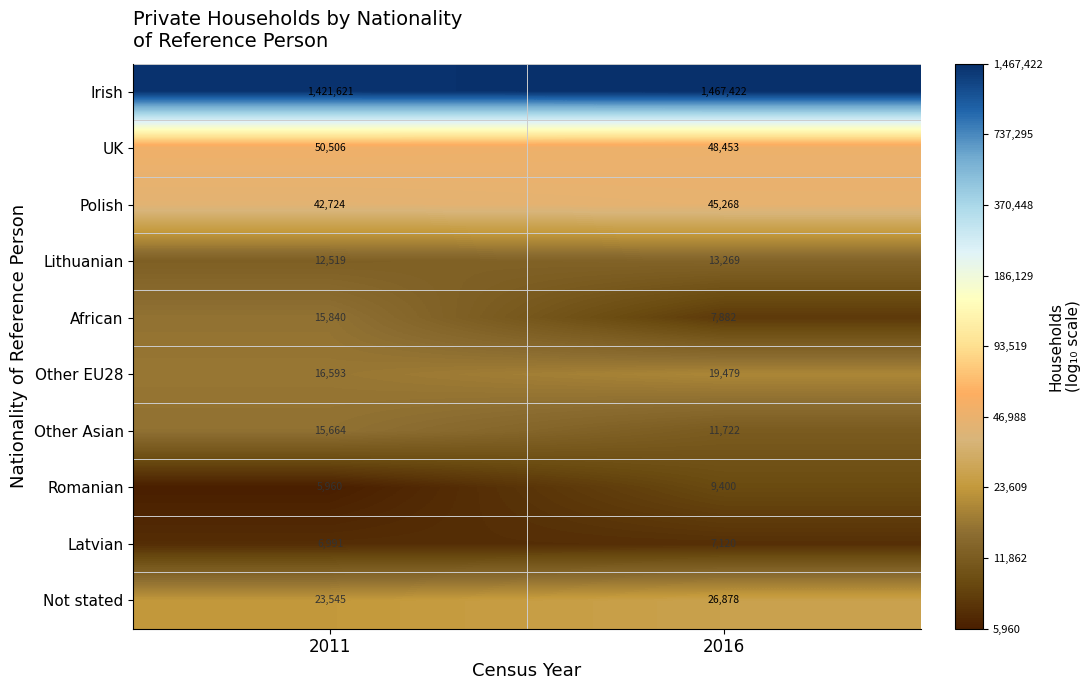

Reading left to right, transcribe all the data shown in this chart.

Irish: 1421621	1467422
UK: 50506	48453
Polish: 42724	45268
Lithuanian: 12519	13269
African: 15840	7882
Other EU28: 16593	19479
Other Asian: 15664	11722
Romanian: 5960	9400
Latvian: 6991	7120
Not stated: 23545	26878